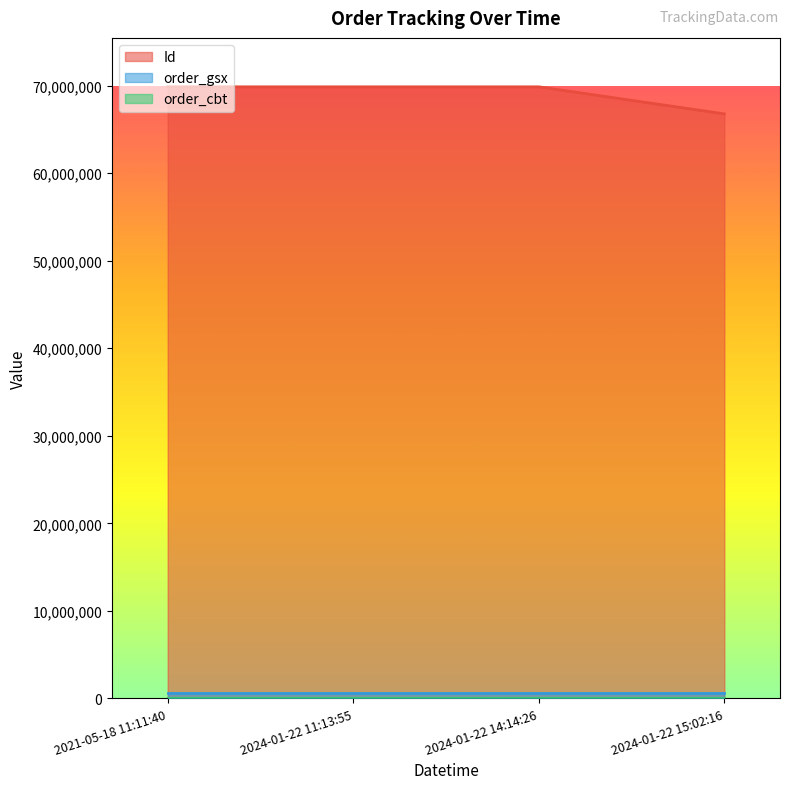

Rank the series at 2024-01-22 15:02:16 from highest to lowest value.

Id, order_gsx, order_cbt